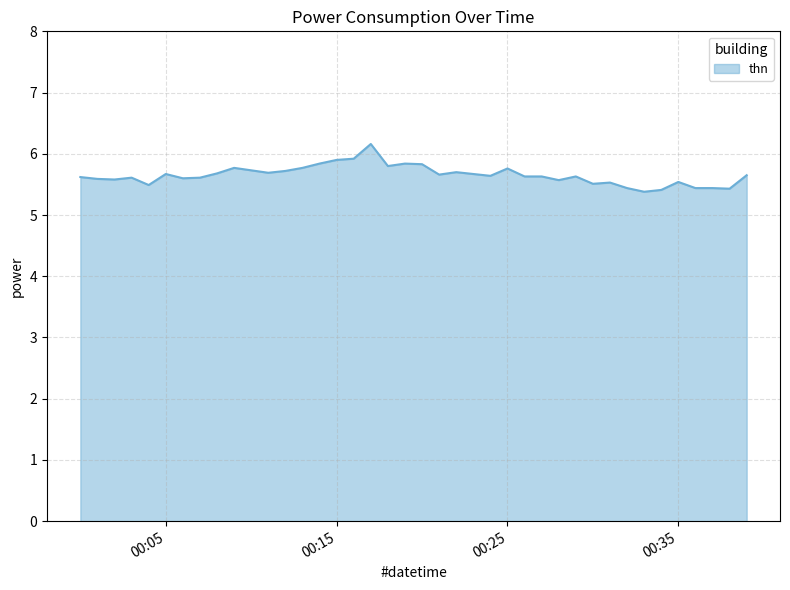

What is the difference between the maximum and minimum values?

0.8